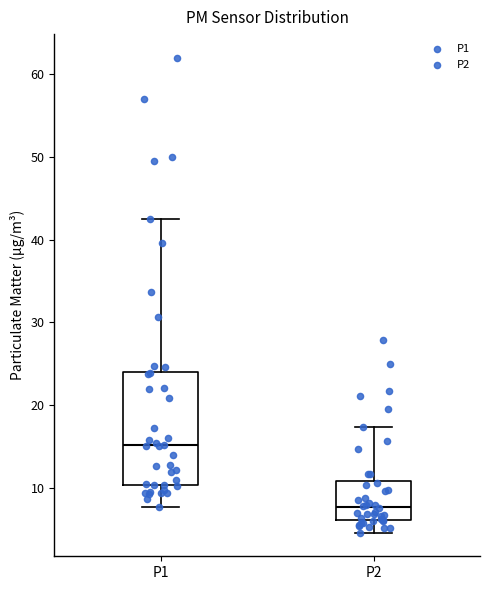

Which box's median line is the highest?

P1